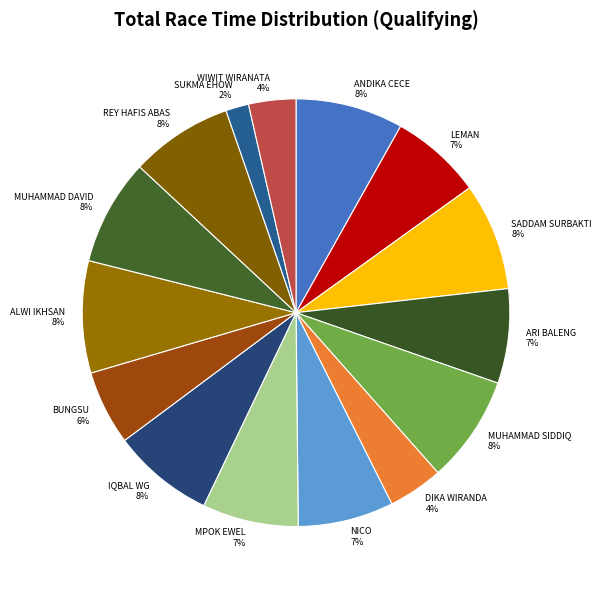

Approximately how many times larger is the value at MUHAMMAD SIDDIQ compared to ANDIKA CECE?

1.0